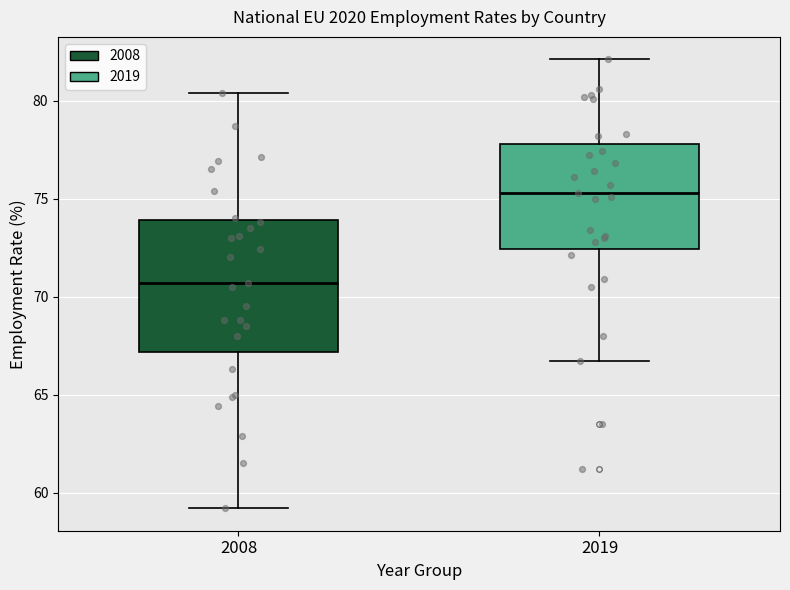

Reading left to right, read every box against the y-axis: the position of its median line, the range the box covers, and the ends of its whiskers. The values are not printed on the chart, so give them approximately, as read against the axis.

2008: median 70.5, box 67.0 to 74.0, whiskers 59.0 to 80.5
2019: median 75.5, box 72.5 to 78.0, whiskers 66.5 to 82.0